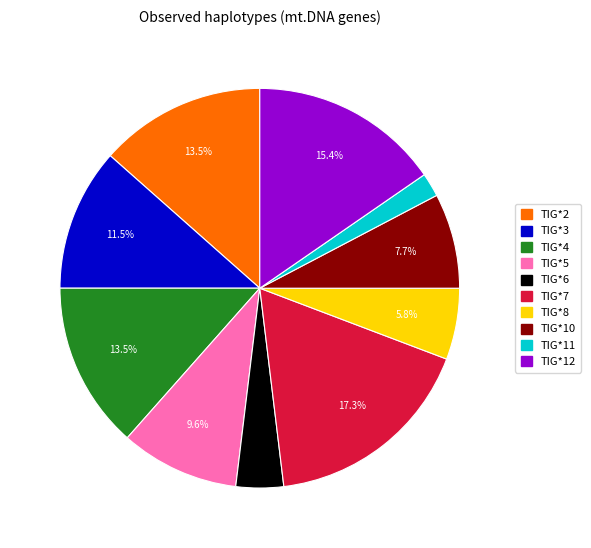

Is there any slice that represents more than half of the pie?

No